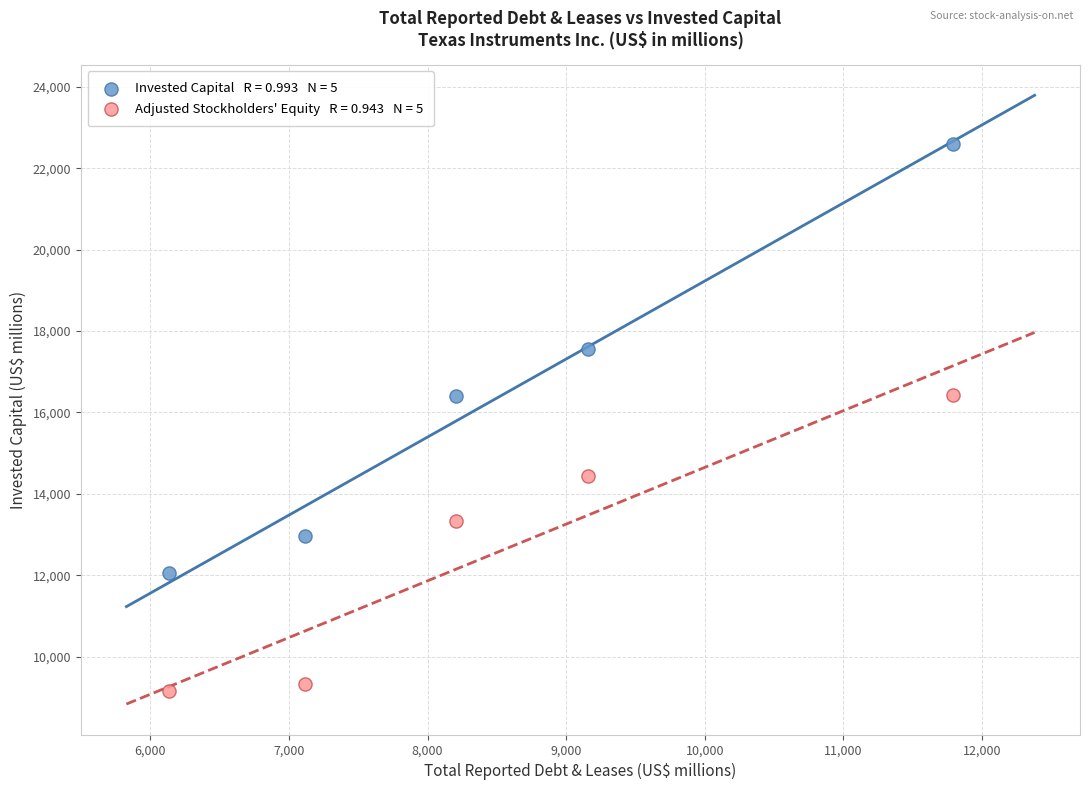

Across all data points, what is the average X value?

8481